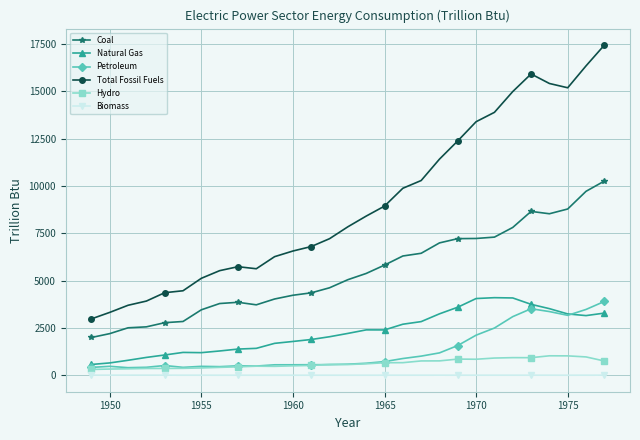

What is the maximum value for Petroleum?

3900.6